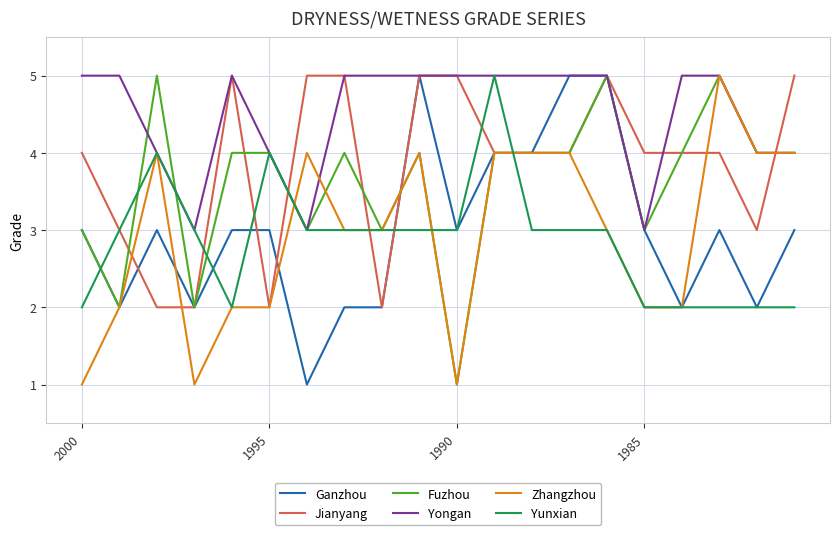

What is the maximum value for Jianyang?

5